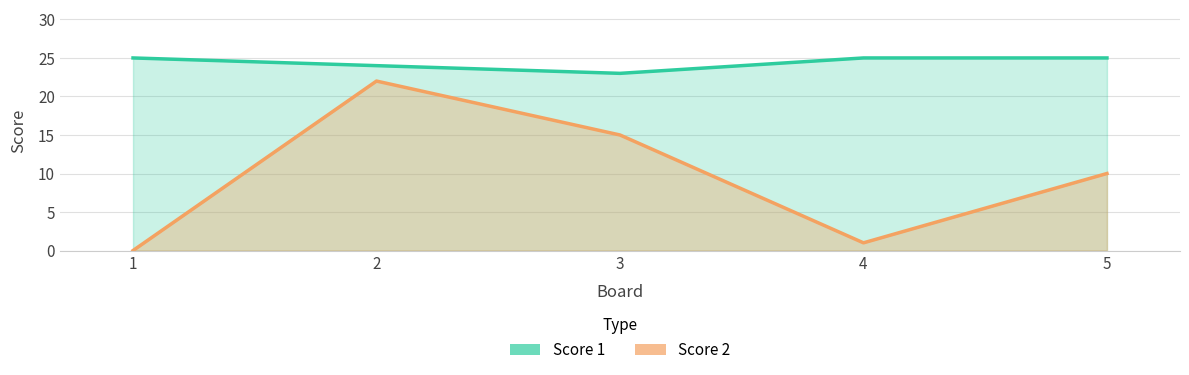

What is the highest value of the Score 1 series?

25